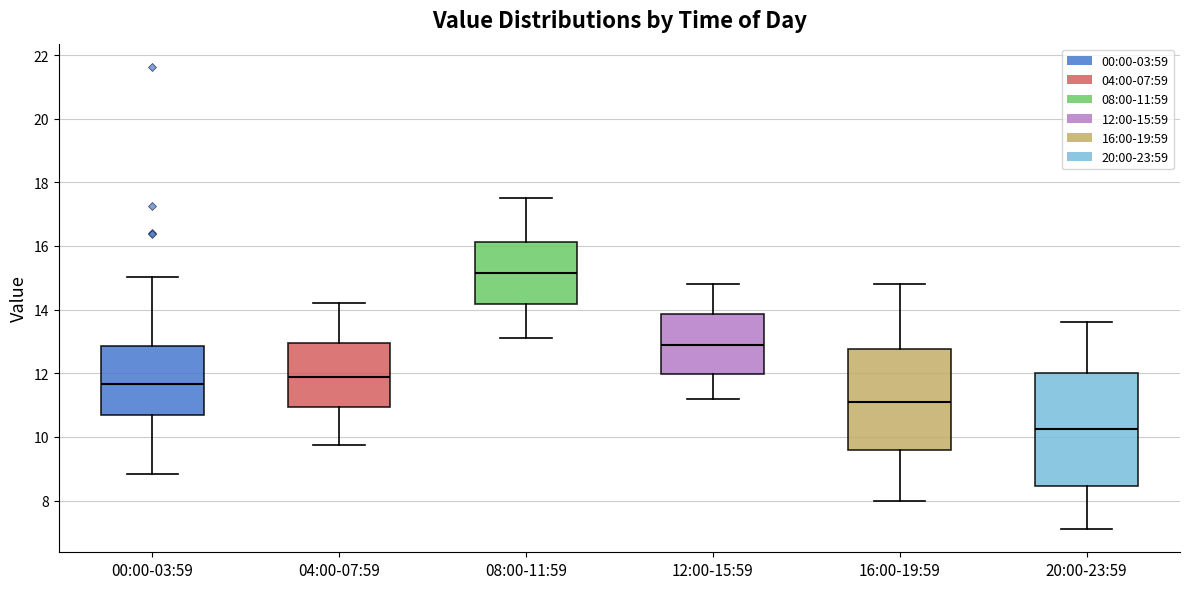

Reading left to right, read every box against the y-axis: the position of its median line, the range the box covers, and the ends of its whiskers. The values are not printed on the chart, so give them approximately, as read against the axis.

00:00-03:59: median 11.6, box 10.6 to 12.8, whiskers 8.8 to 15.0
04:00-07:59: median 11.8, box 11.0 to 13.0, whiskers 9.8 to 14.2
08:00-11:59: median 15.2, box 14.2 to 16.2, whiskers 13.2 to 17.6
12:00-15:59: median 13.0, box 12.0 to 13.8, whiskers 11.2 to 14.8
16:00-19:59: median 11.2, box 9.6 to 12.8, whiskers 8.0 to 14.8
20:00-23:59: median 10.2, box 8.4 to 12.0, whiskers 7.2 to 13.6